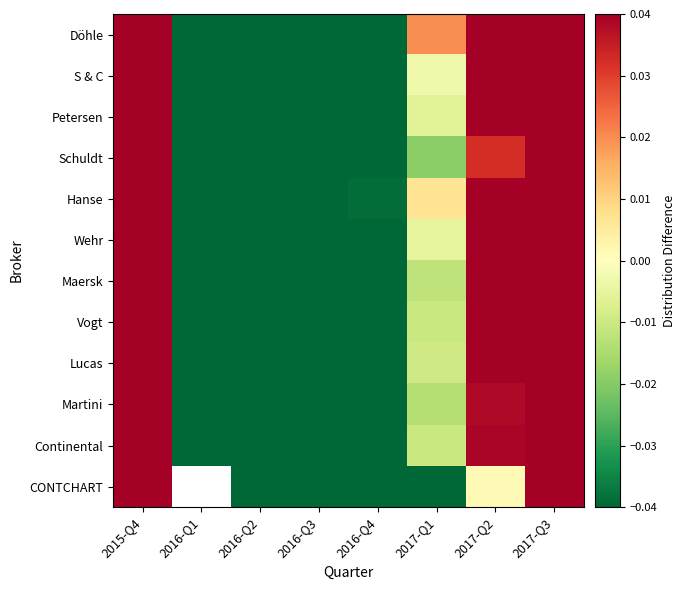

How many values in Continental are above zero?

3